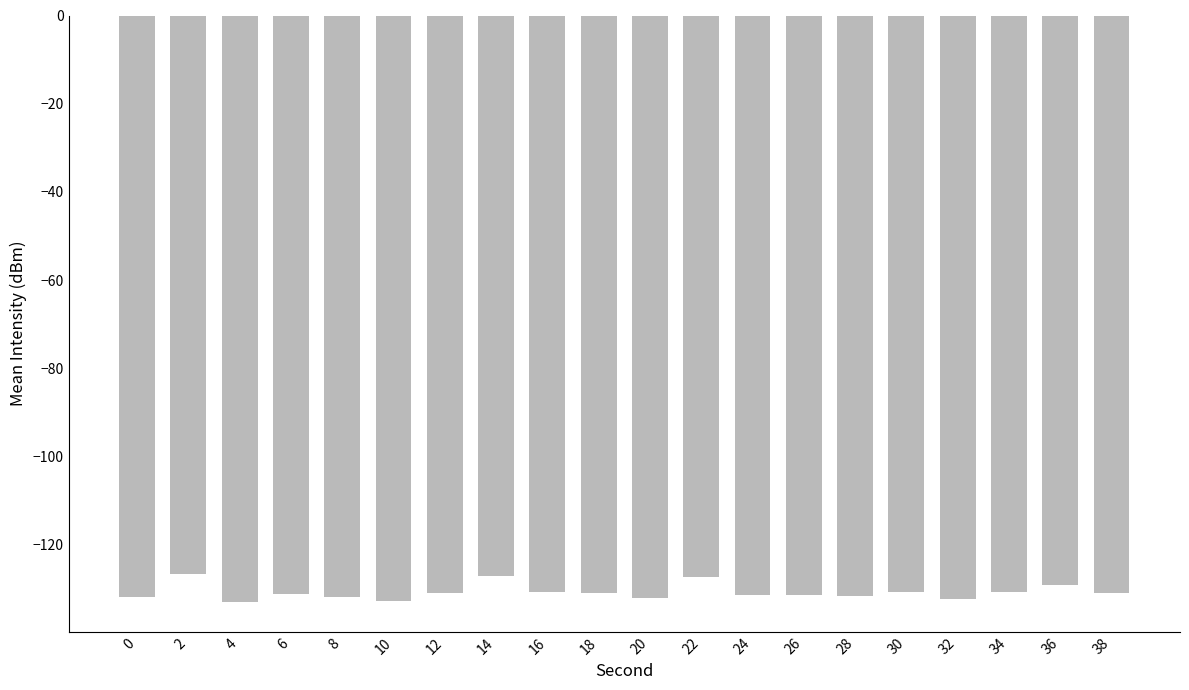

What is the minimum value shown in the chart?

-133.0